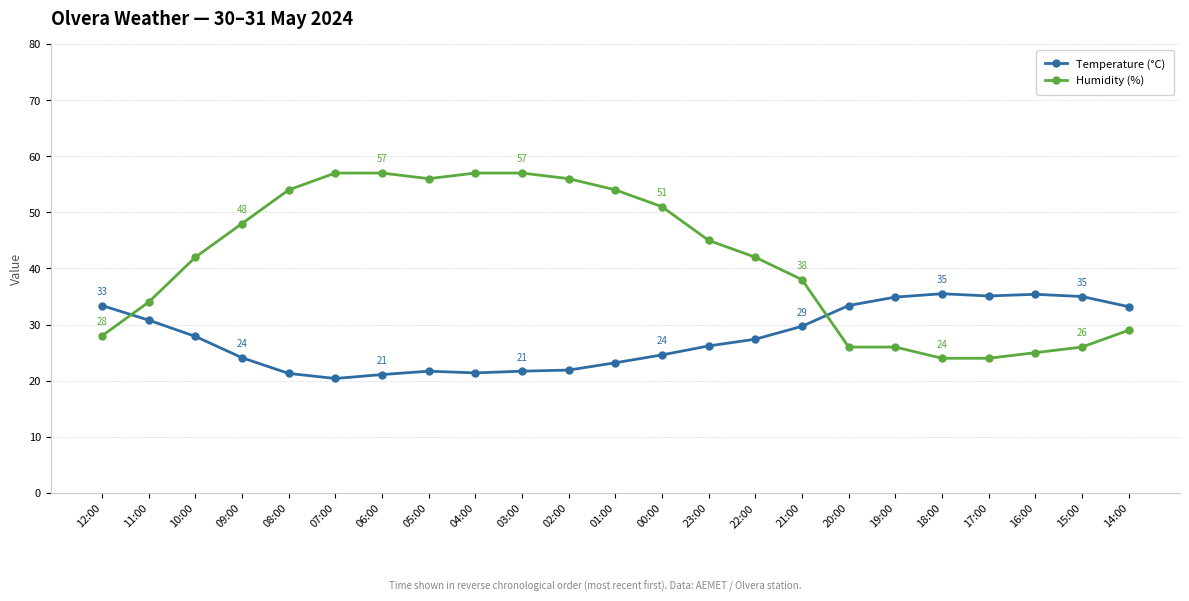

Rank the series by their average value, from lowest to highest.

Temperature (°C), Humidity (%)